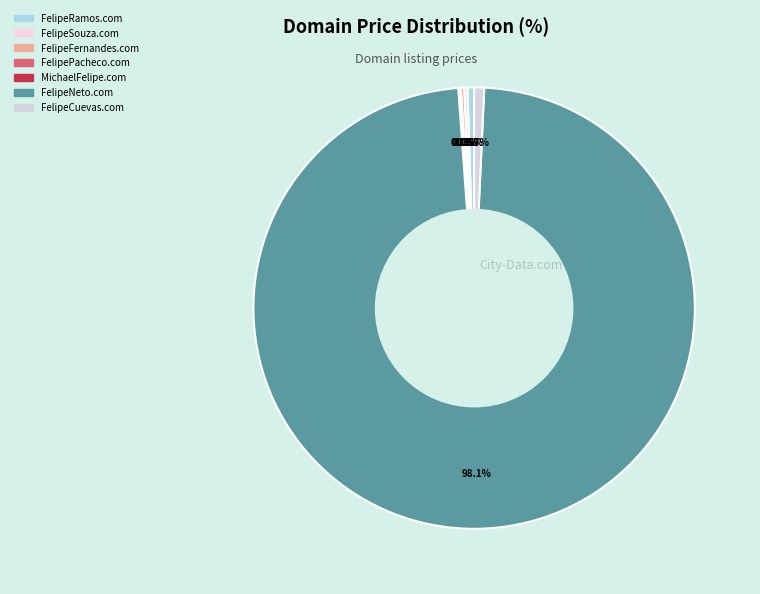

What percentage is NOT represented by FelipeNeto.com?

1.9%